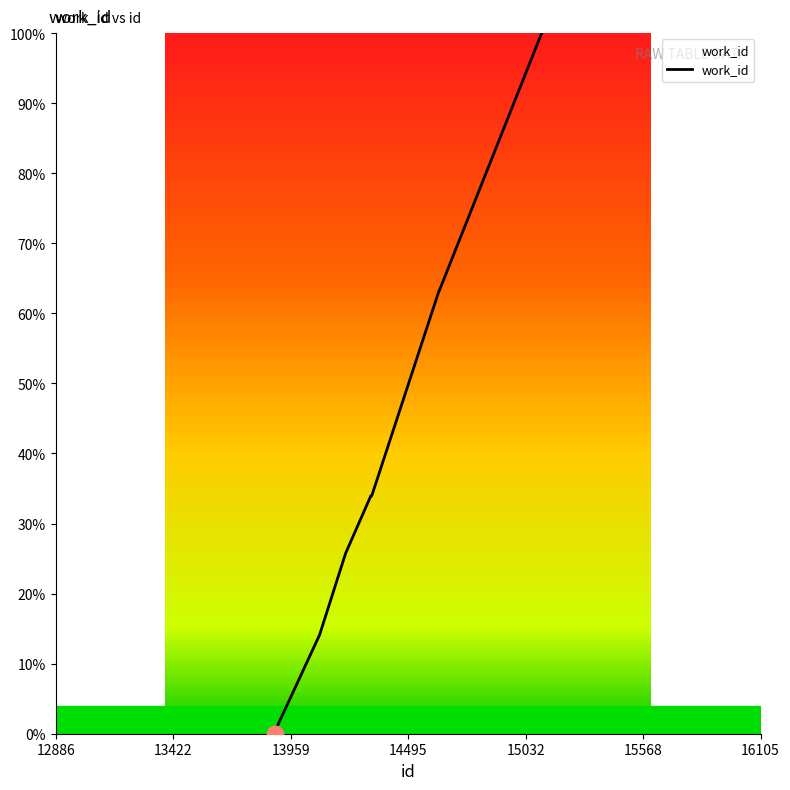

What is the difference between the maximum and minimum values?

100.0